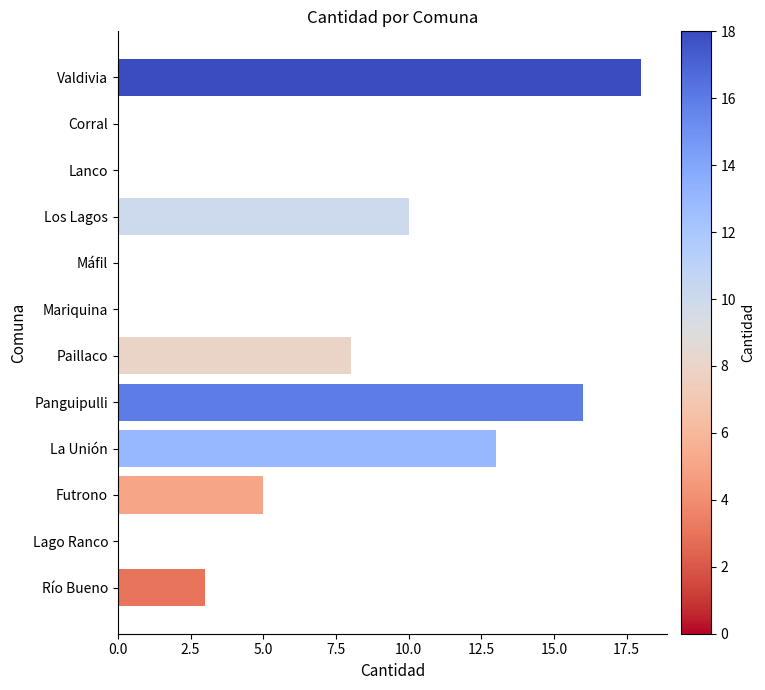

Reading bottom to top, list all the values displayed in this chart.

Río Bueno=3	Lago Ranco=0	Futrono=5	La Unión=13	Panguipulli=16	Paillaco=8	Mariquina=0	Máfil=0	Los Lagos=10	Lanco=0	Corral=0	Valdivia=18